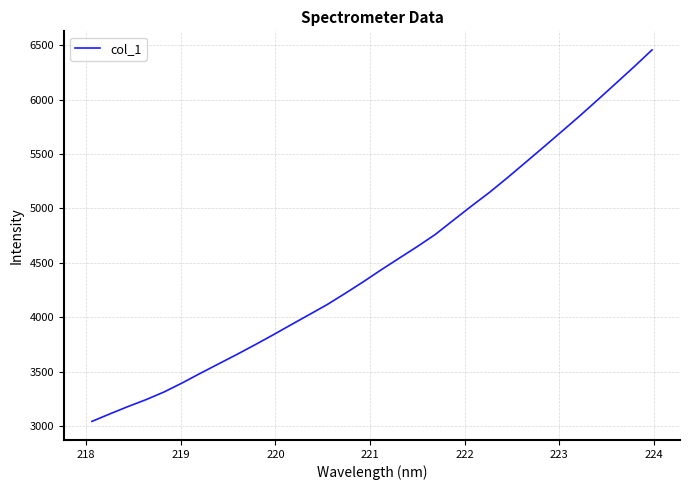

What is the sum of all values?

144363.9